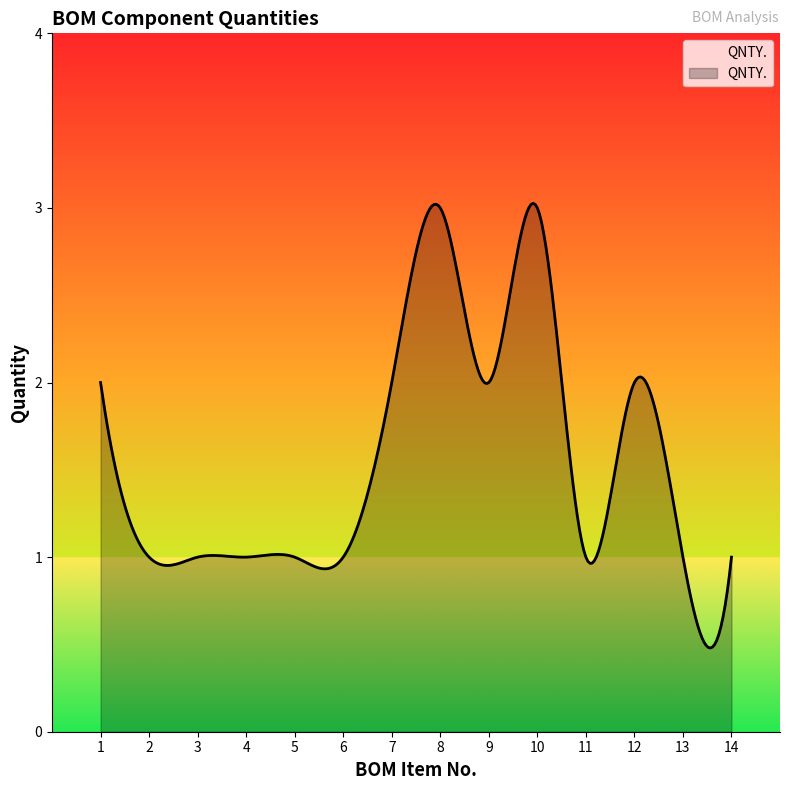

How many lines are shown in the chart?

1